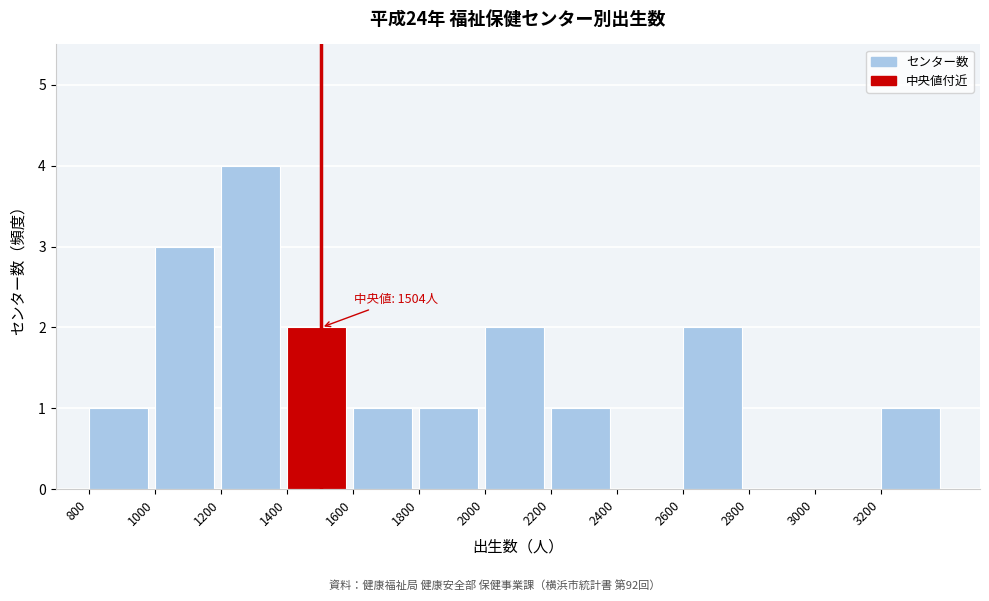

Over which range of the x-axis is the bar tallest?

1200 to 1400